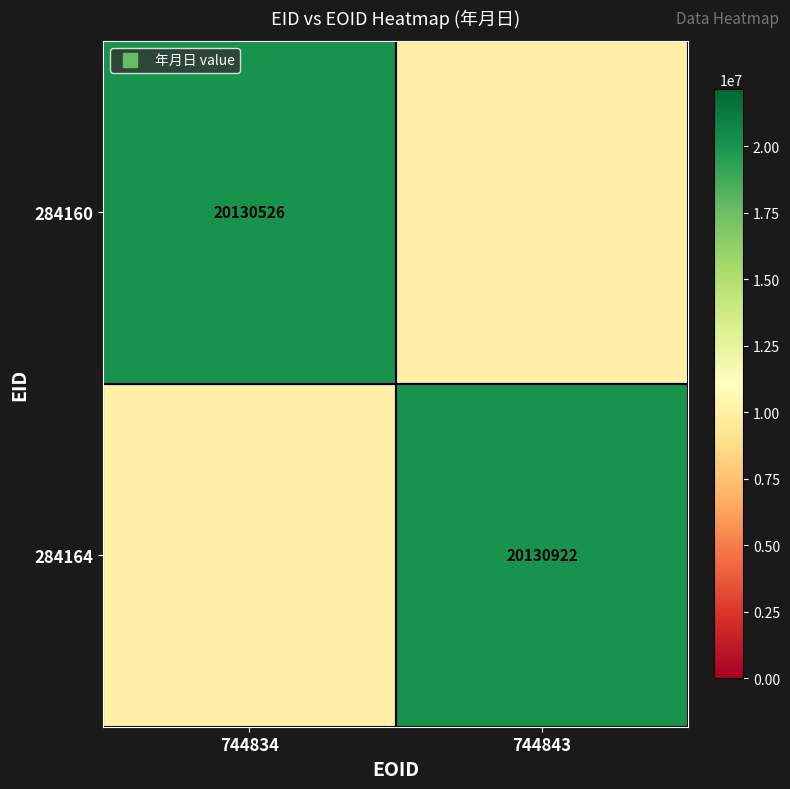

Count the 284160 values in the range 10065263 to 20130526.

2